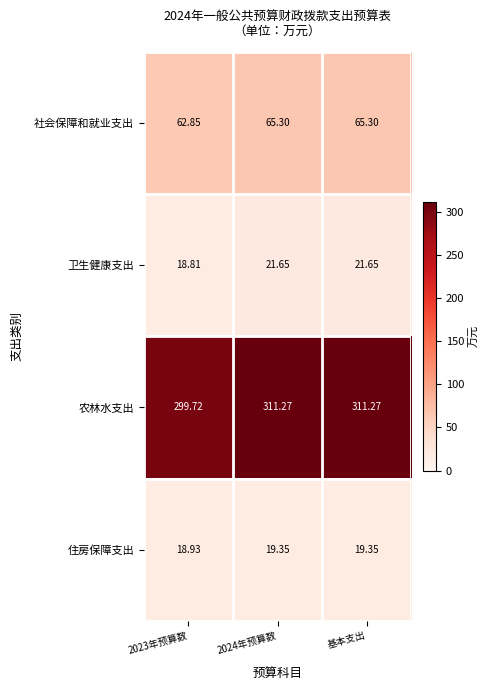

What is the spread (max minus min) of values at 2023年预算数?

280.9